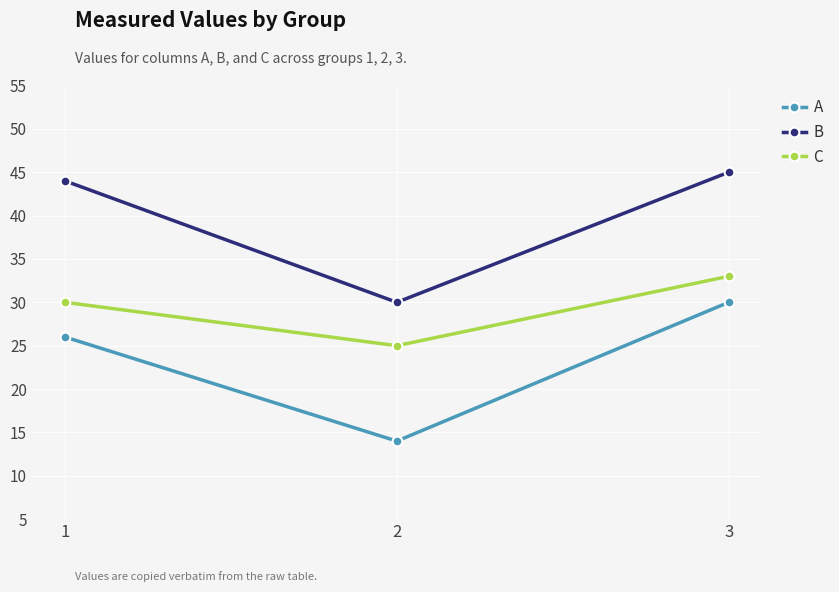

Reading right to left, extract all data points from this chart.

A: 3=30	2=14	1=26
B: 3=45	2=30	1=44
C: 3=33	2=25	1=30